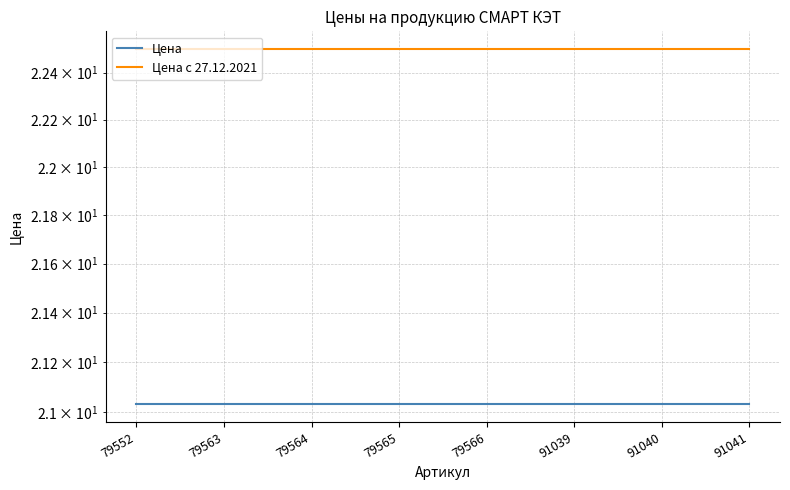

What is the total value across all series at 91039?

43.5